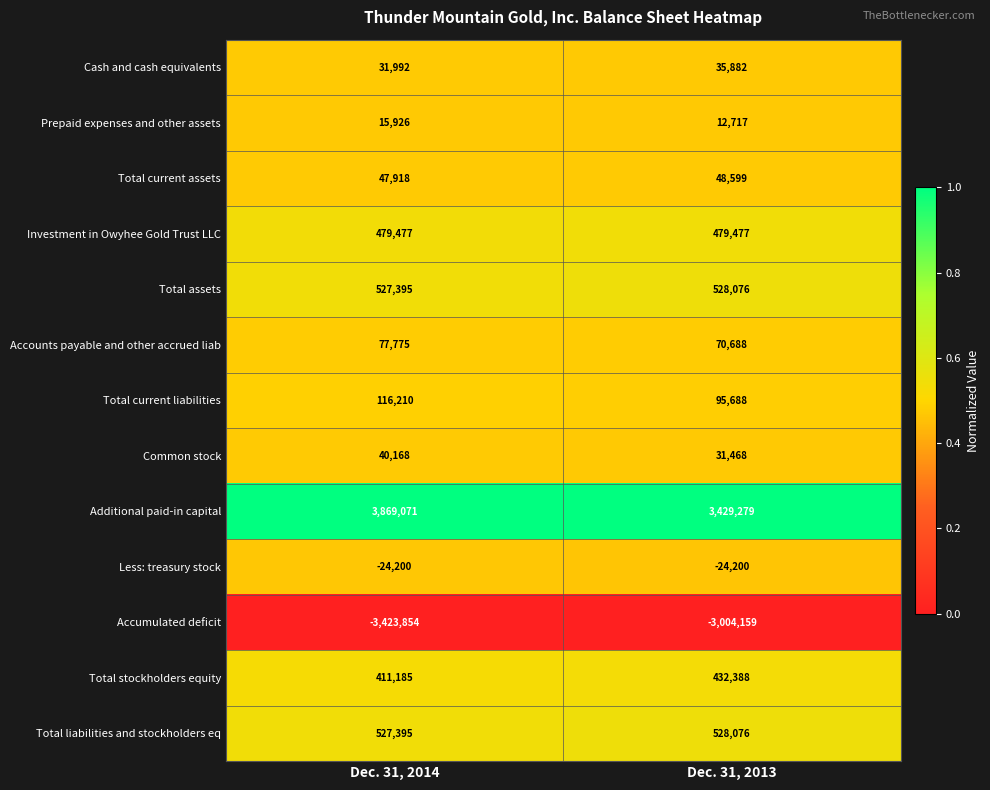

The Prepaid expenses and other assets series shows 15926 at Dec. 31, 2014. True or false?

True